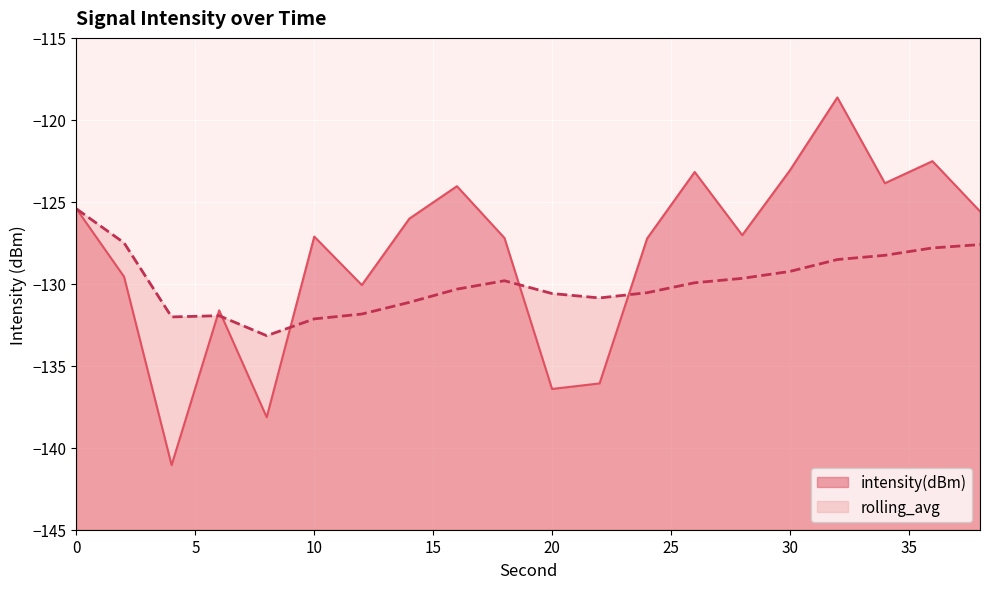

The value of intensity(dBm) at 12 is -64.8. True or false?

False